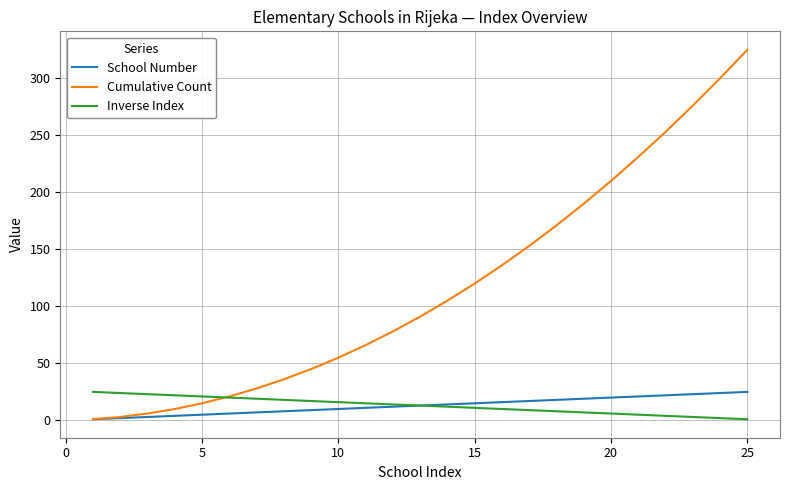

How many lines are shown in the chart?

3